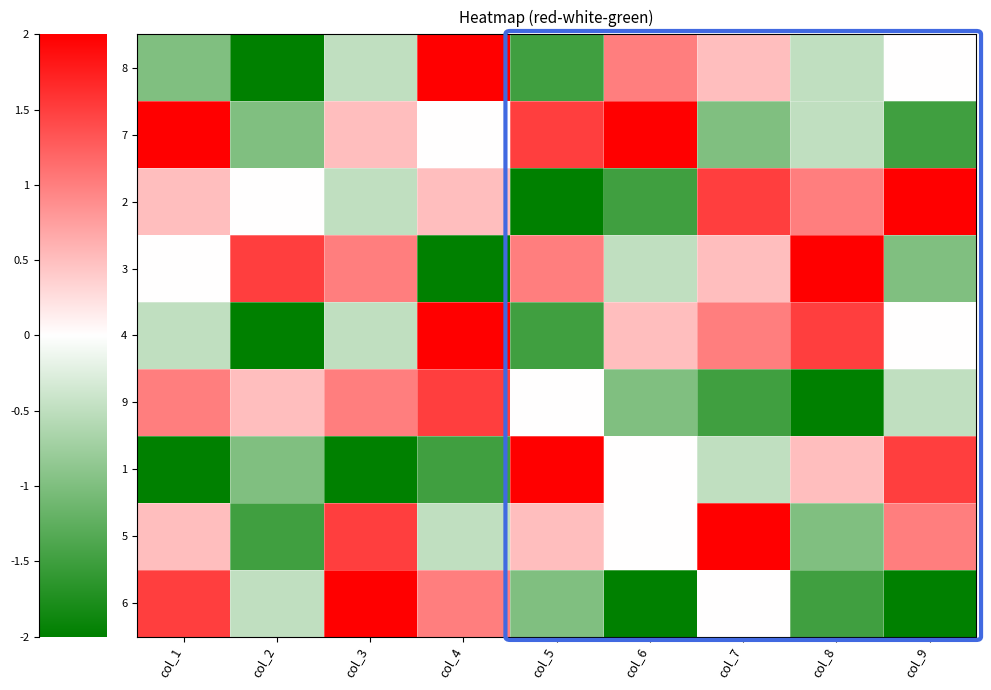

How many data points does each series have?

9